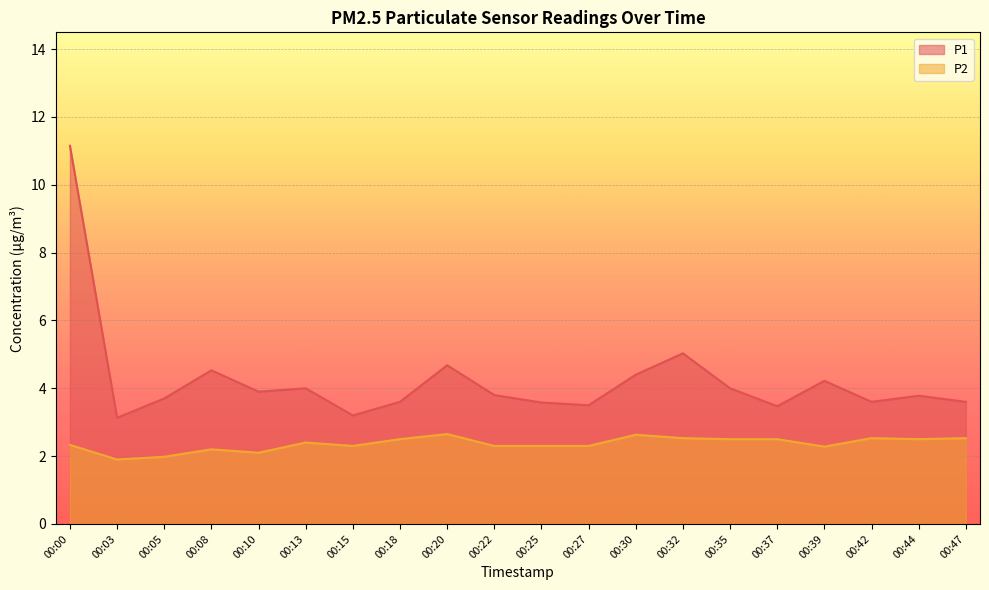

True or false: P2 and P1 intersect in this chart.

False